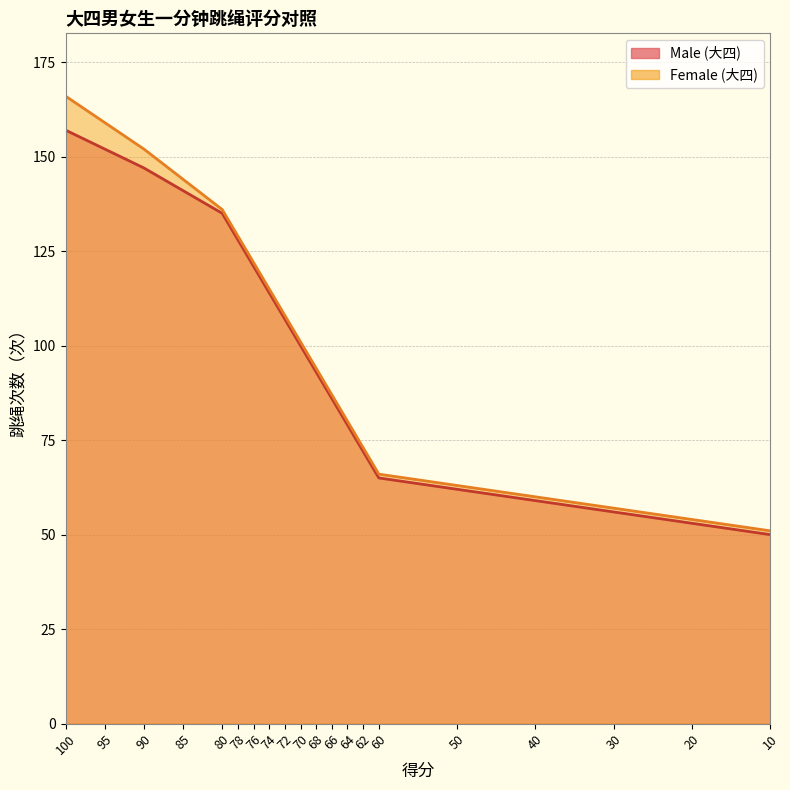

True or false: Male (大四) has more than 2 interior local peaks.

False